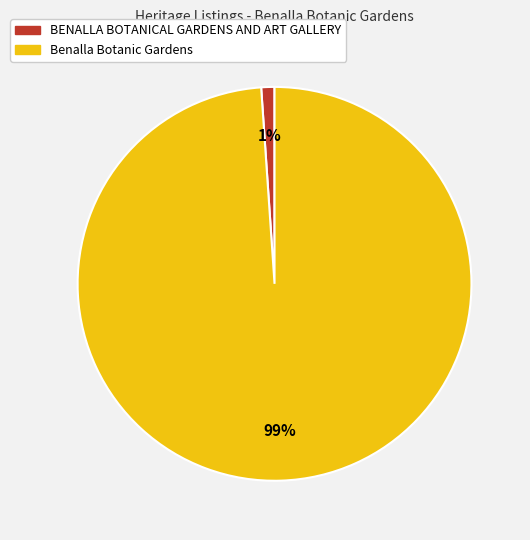

Is BENALLA BOTANICAL GARDENS AND ART GALLERY the majority of the pie?

No